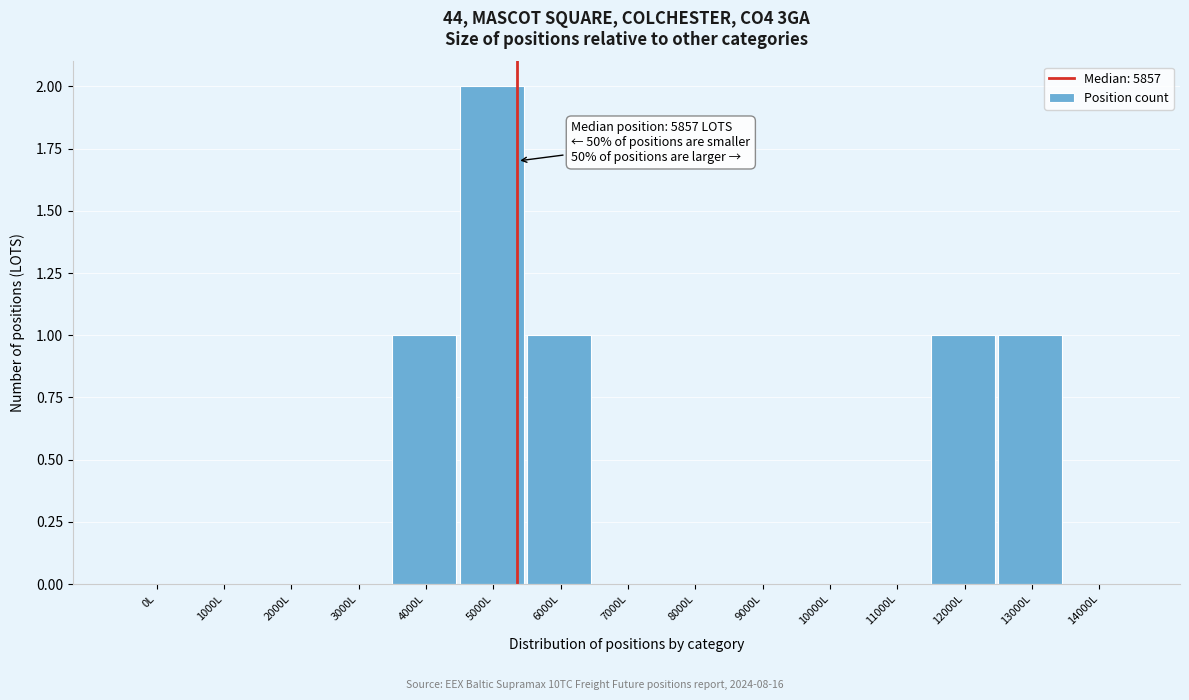

Reading left to right, what are all the values shown in this chart?

0L=0	1000L=0	2000L=0	3000L=0	4000L=1	5000L=2	6000L=1	7000L=0	8000L=0	9000L=0	10000L=0	11000L=0	12000L=1	13000L=1	14000L=0